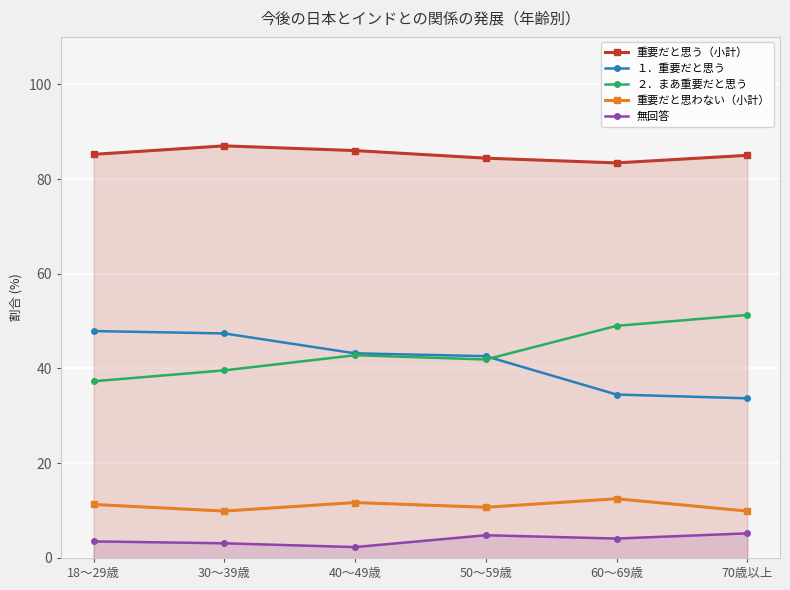

What is the highest value of the 無回答 series?

5.2